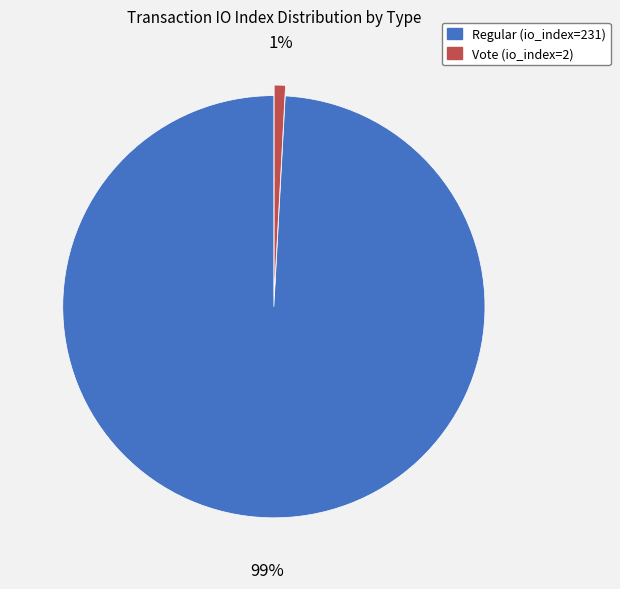

Is it true that Vote (io_index=2) is 1% of the pie?

True